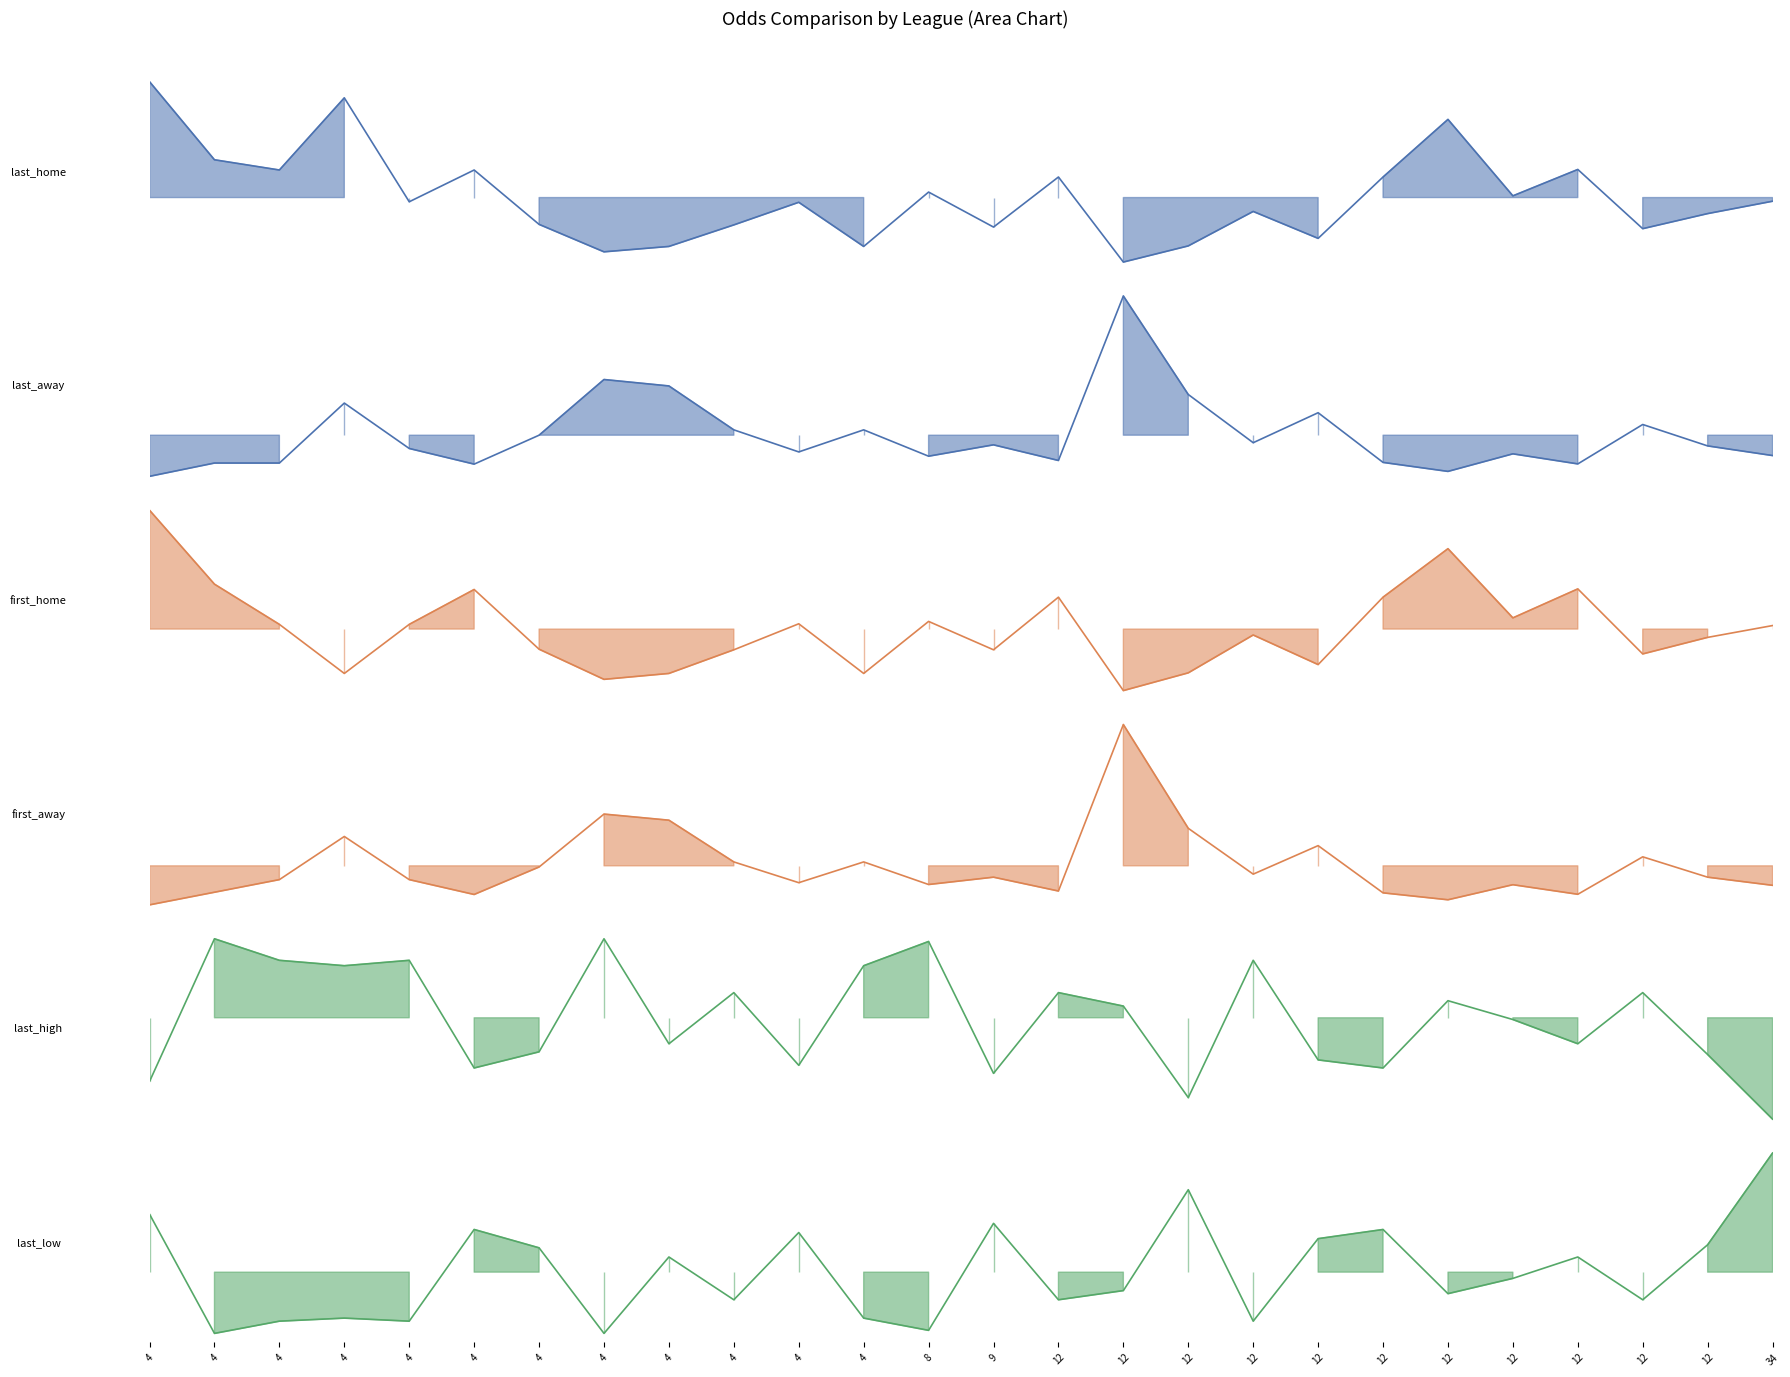

Is the value of last_home at 4 greater than the value of first_home at 4?

Yes